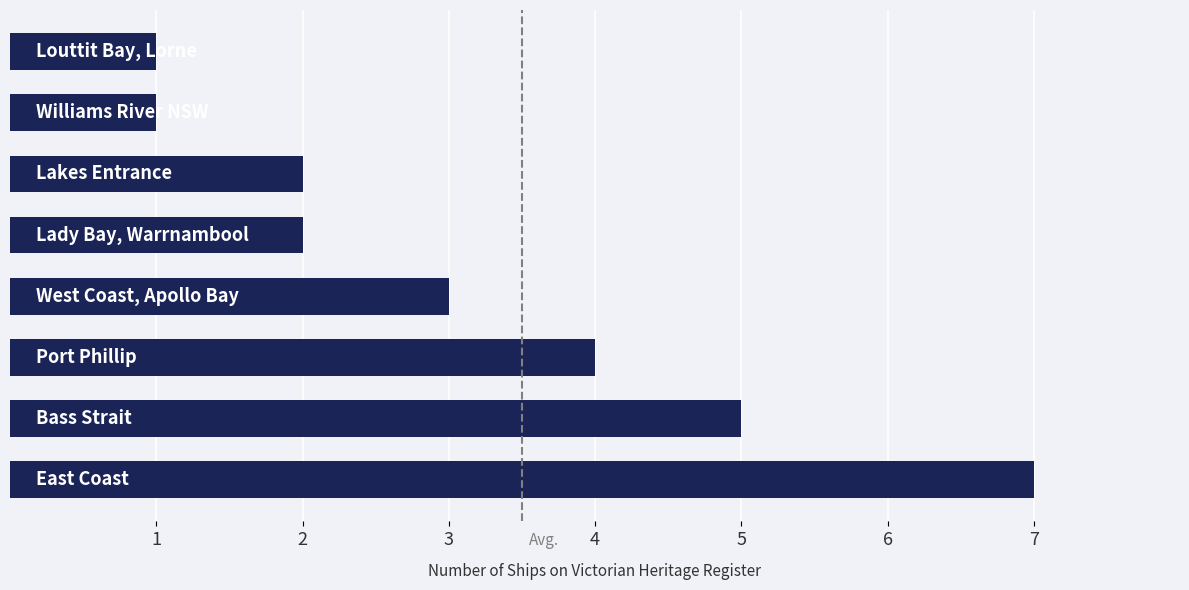

What is the difference between the second highest and minimum values?

4